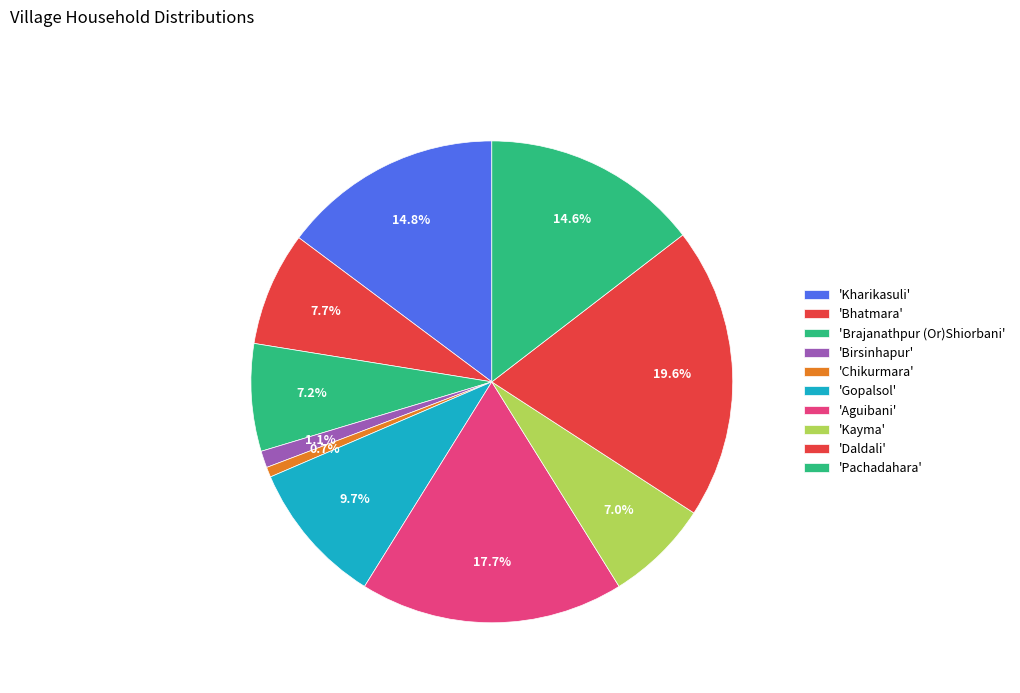

Count the number of slices in the pie.

10